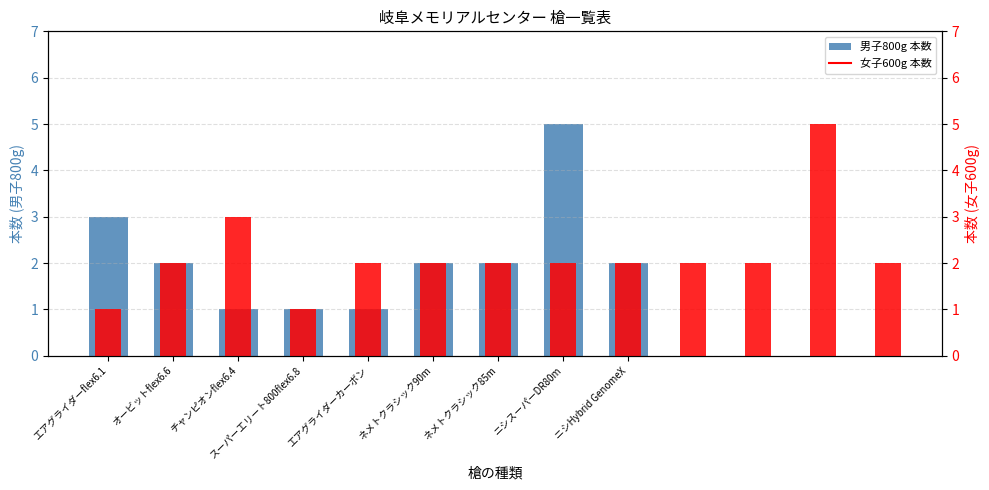

At which category does the chart reach its minimum across all series?

チャンピオンflex6.4